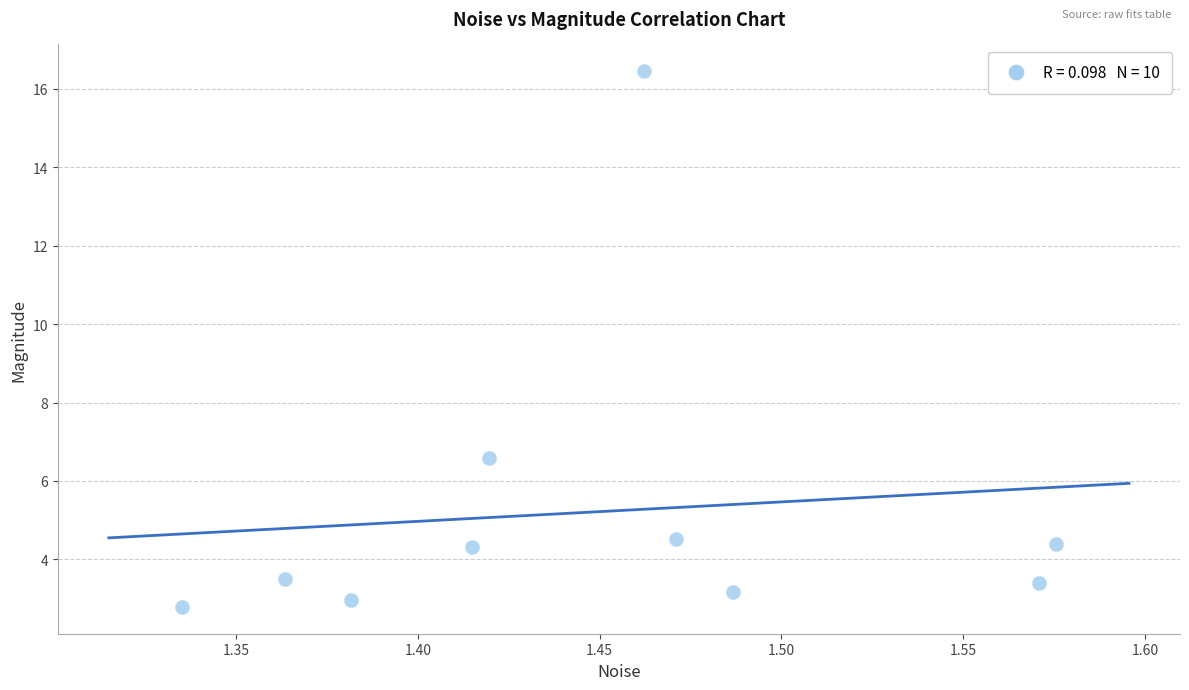

What Y value in the scatter plot is closest to 9?

6.6